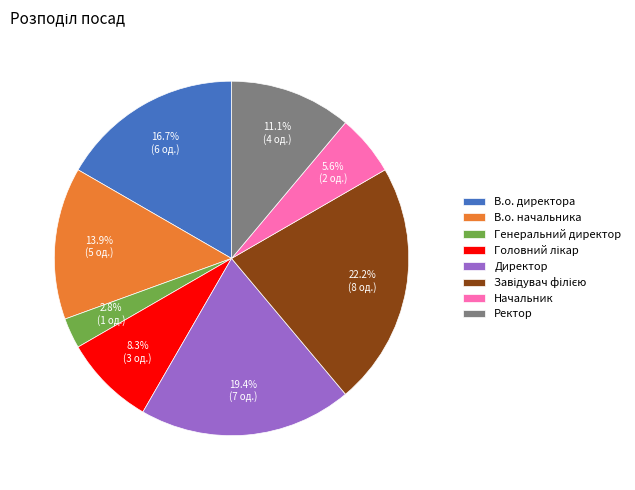

Which has a higher value, В.о. начальника or Директор?

Директор